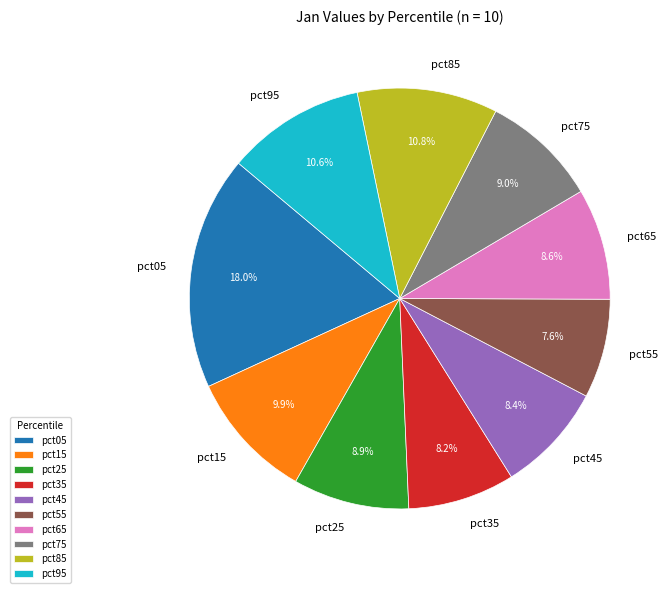

To the nearest percent, what portion does pct55 represent?

8%